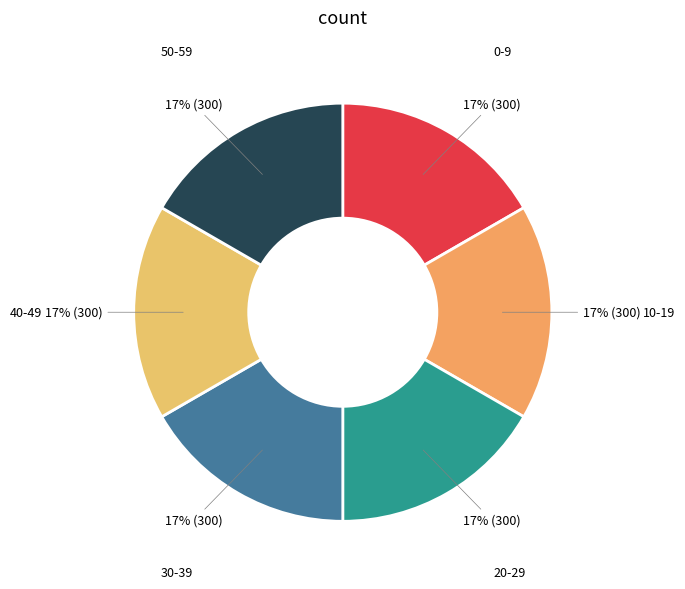

Count the number of slices in the pie.

6